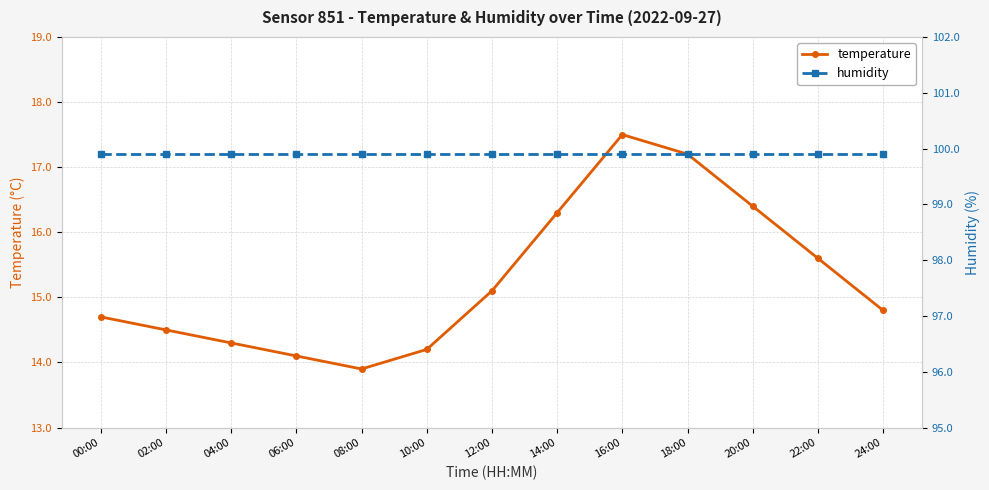

Read the temperature value at 18:00.

17.2